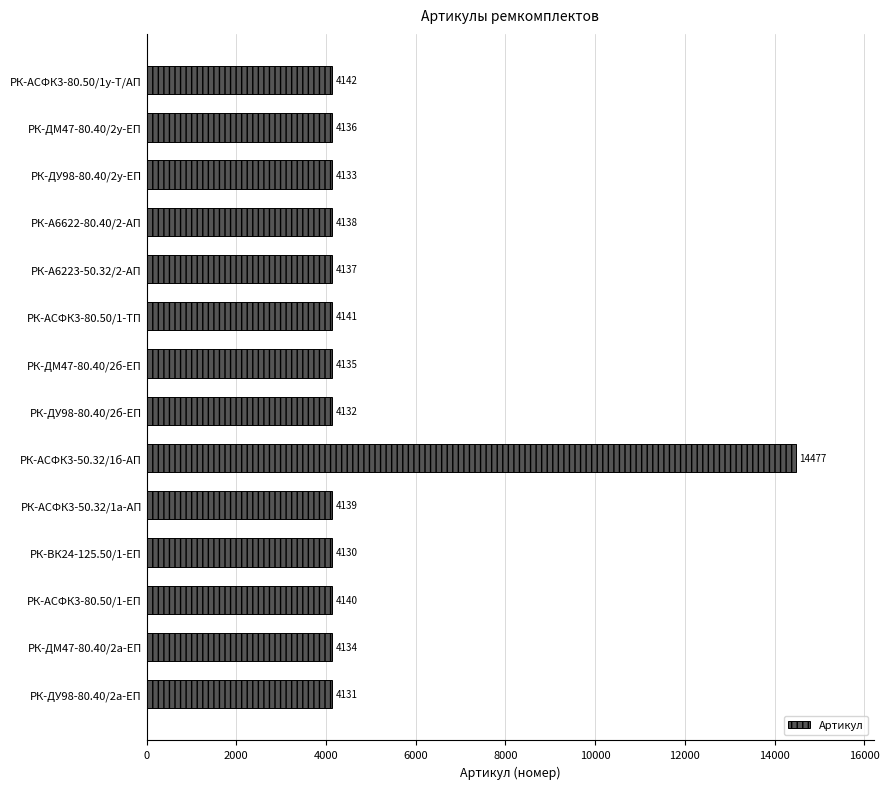

What is the maximum value shown in the chart?

14477